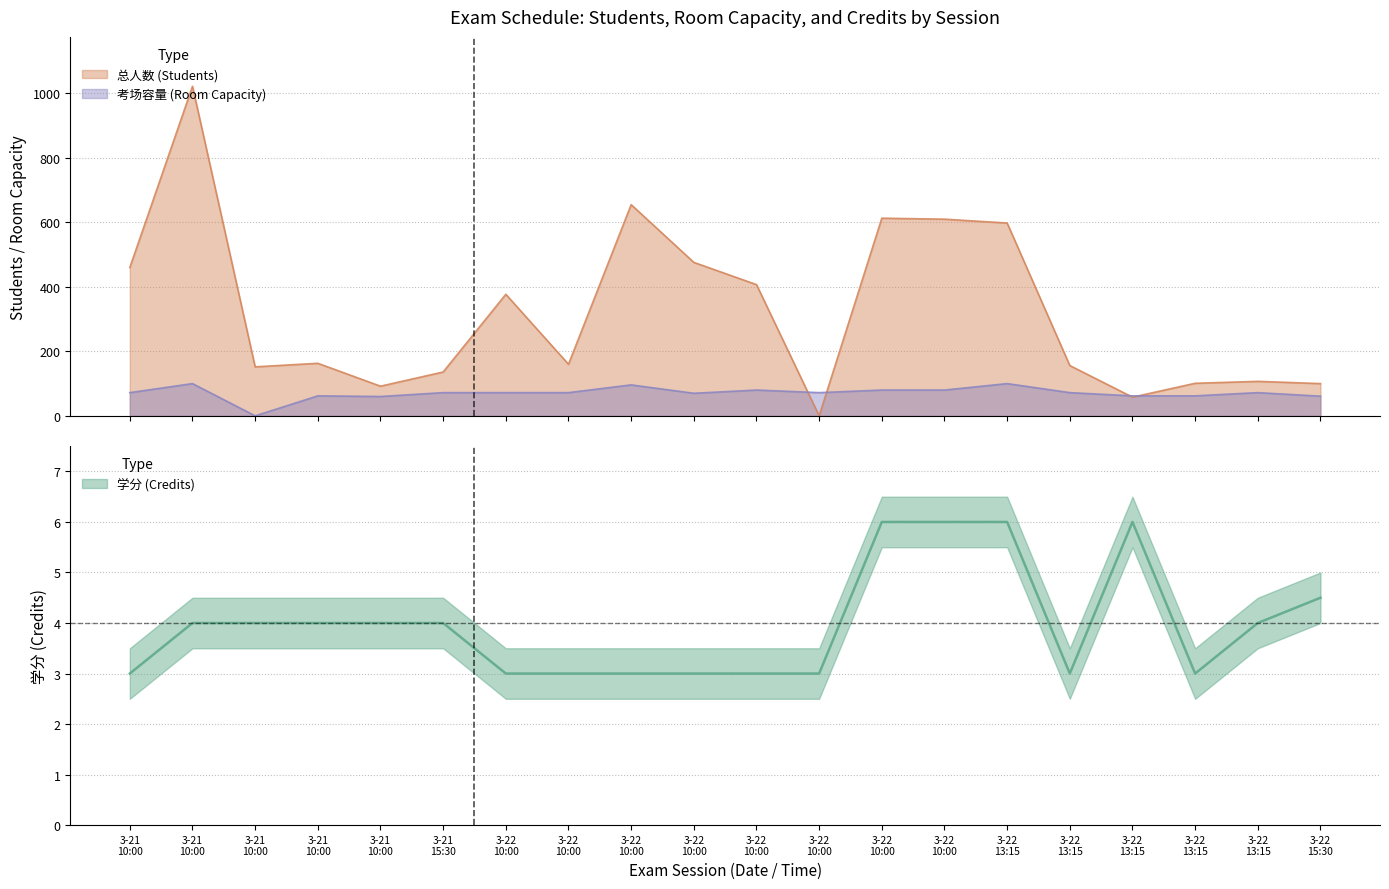

Does the chart display data point markers on the line(s)?

No